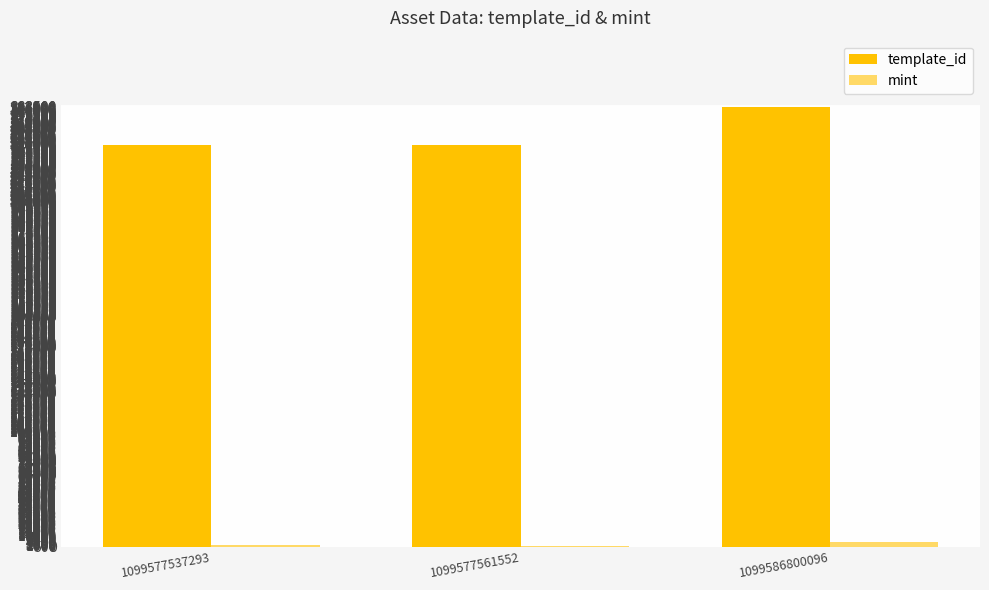

What is the sum of all template_id values?

1082543